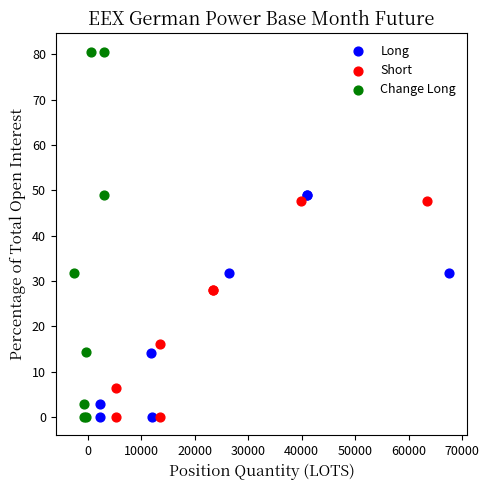

Which series has the largest Y range (max minus min)?

Change Long